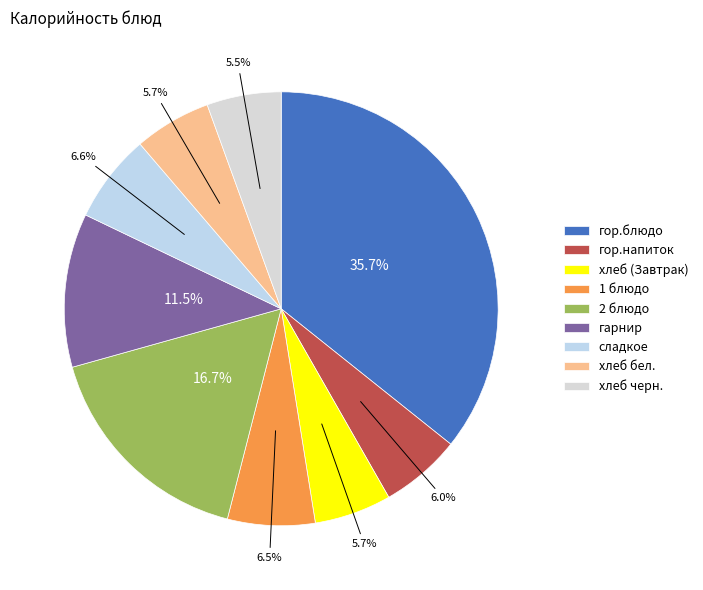

The хлеб (Завтрак) slice represents 6% of the pie. True or false?

True